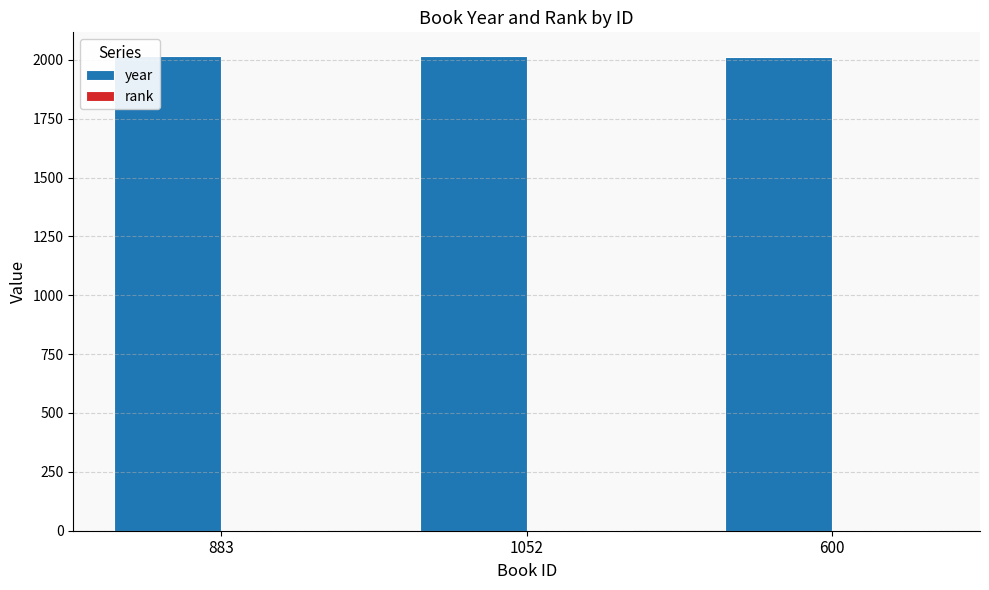

What is the maximum value for year?

2016